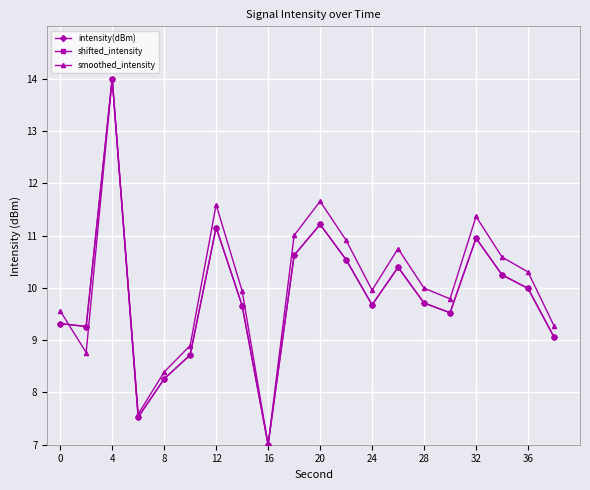

True or false: smoothed_intensity and intensity(dBm) intersect in this chart.

True